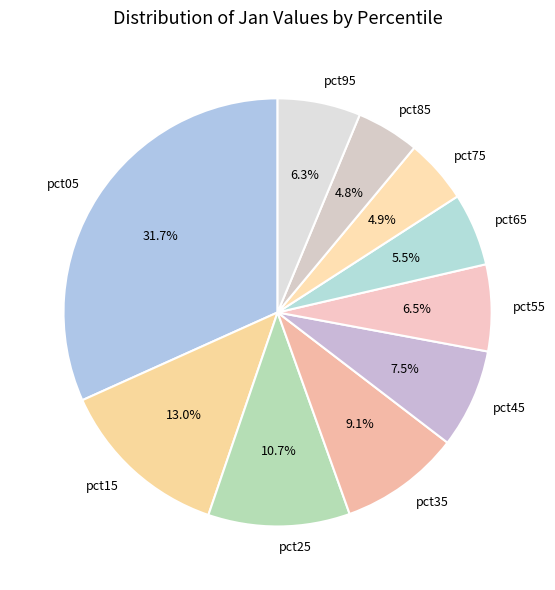

To the nearest percent, what is the difference between the pct75 and pct25 slice percentages?

6%